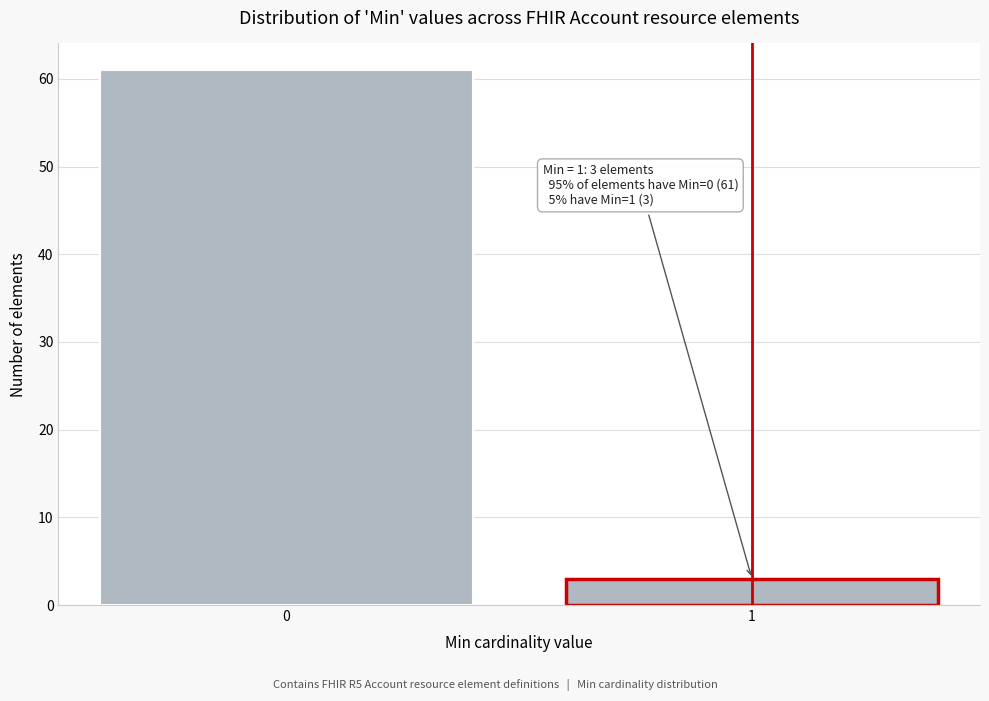

Reading left to right, what are all the values shown in this chart?

61	3